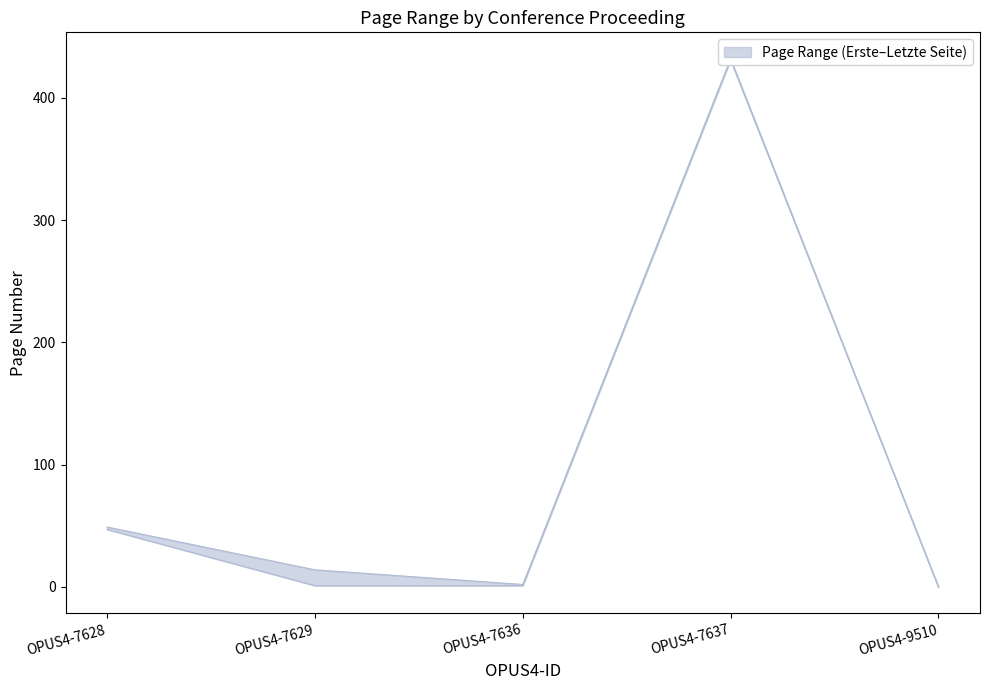

The Erste Seite series shows 47 at OPUS4-7628. True or false?

True